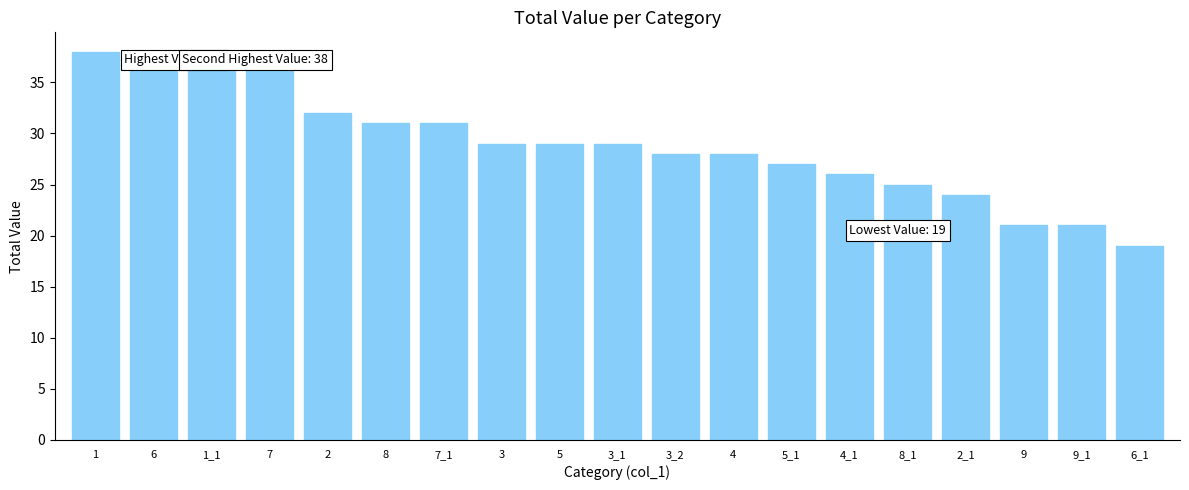

What is the sum of all values?

550